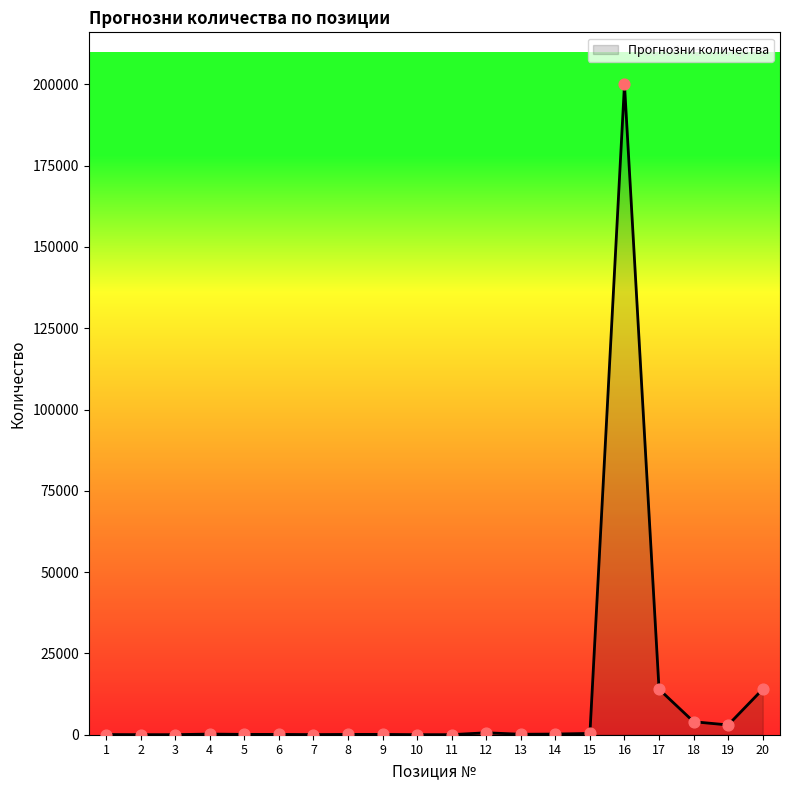

Approximately how many times larger is the value at 3 compared to 2?

1.0